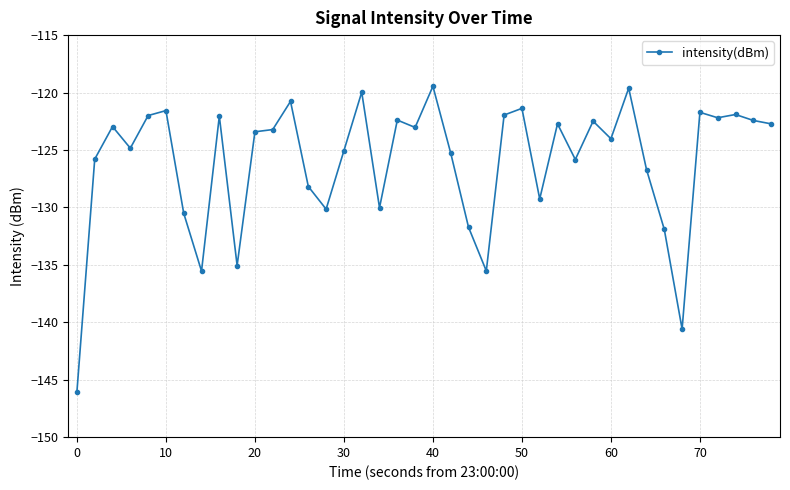

What is the average value?

-126.1